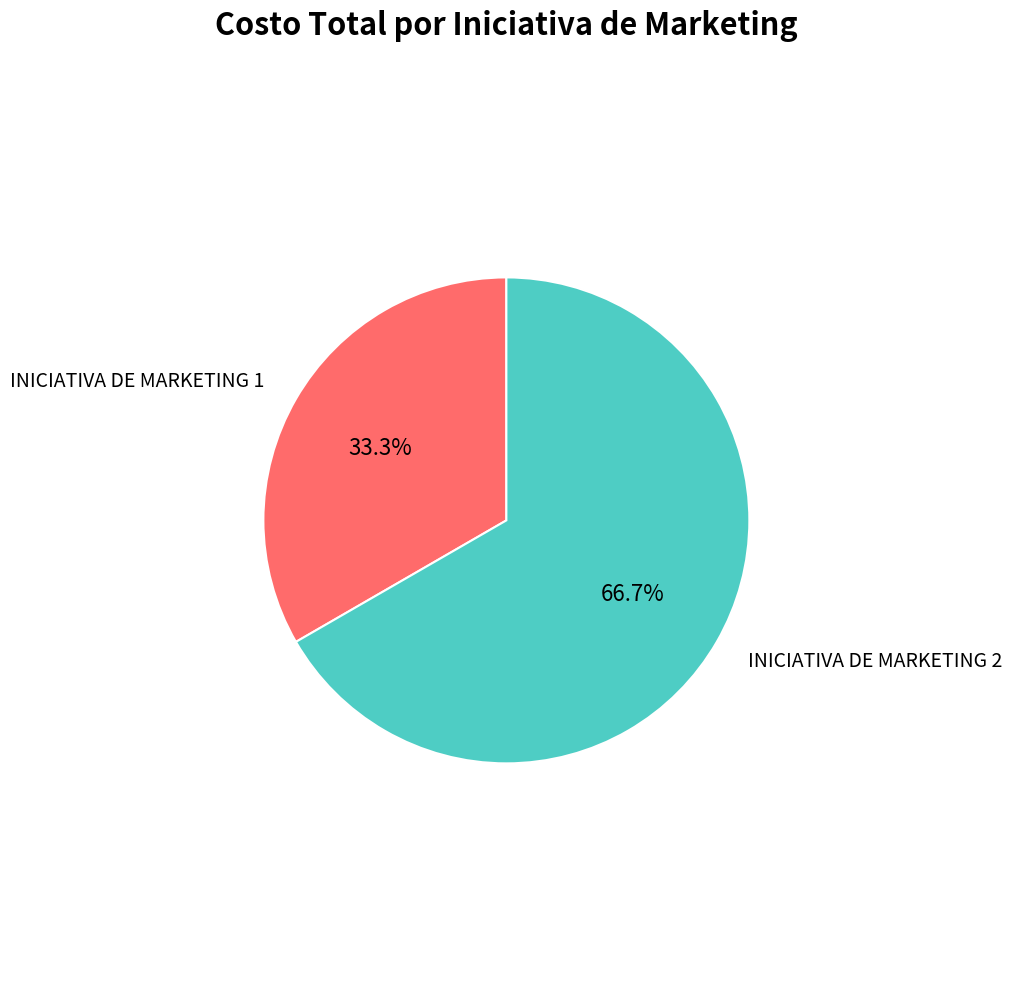

How many slices are in this pie chart?

2